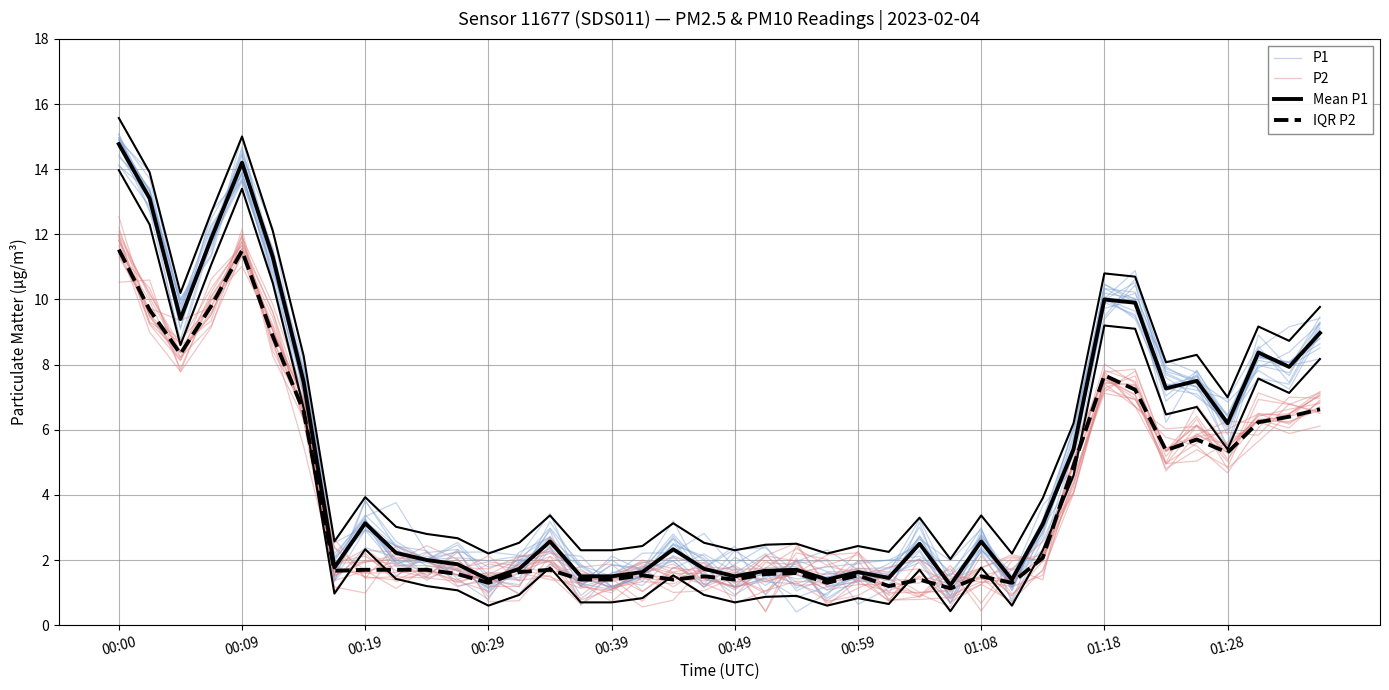

What are all the series names shown in the legend?

P1, P2, Mean P1, IQR P2